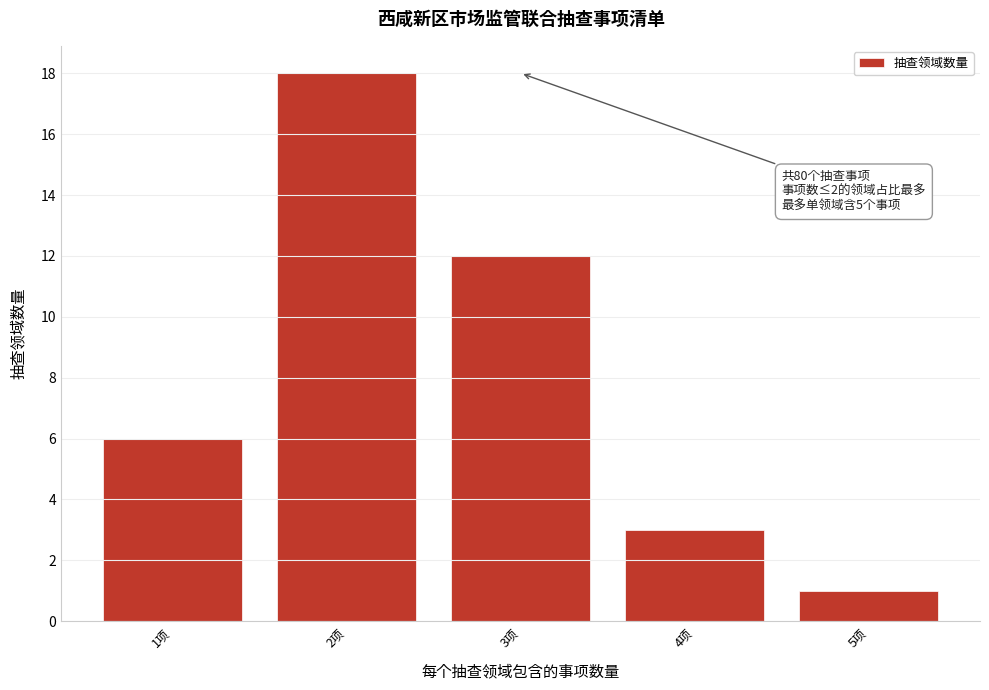

Reading left to right, what are all the values shown in this chart?

6	18	12	3	1